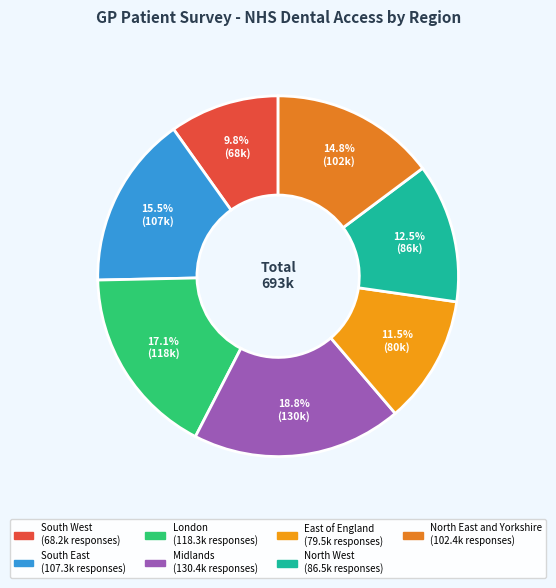

Is it true that South West is 2% of the pie?

False